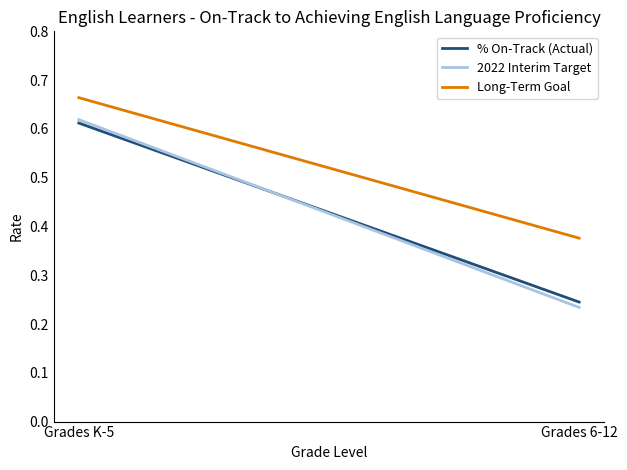

Which has a higher value, Grades K-5 or Grades 6-12?

Grades K-5